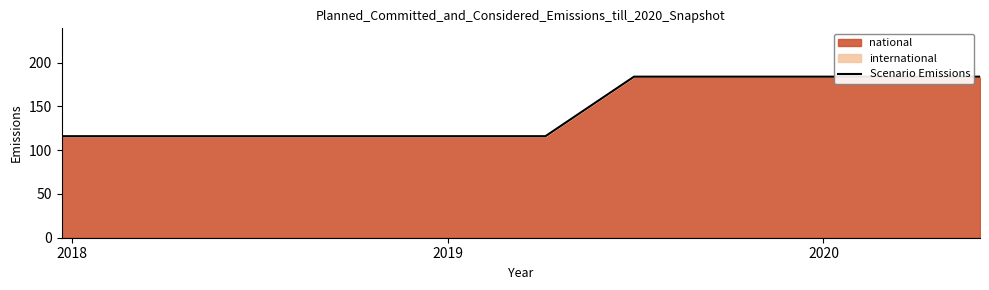

Count the values in the range 116 to 184.

10